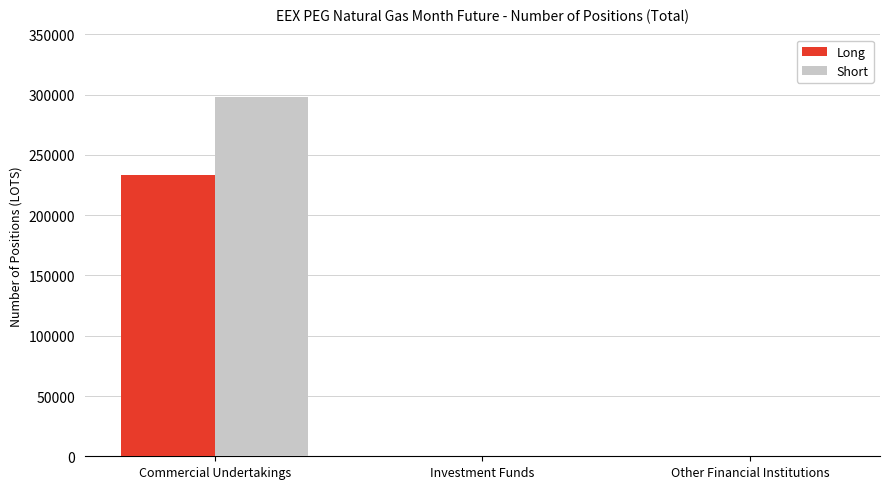

The value of Long at Investment Funds is 0. True or false?

True